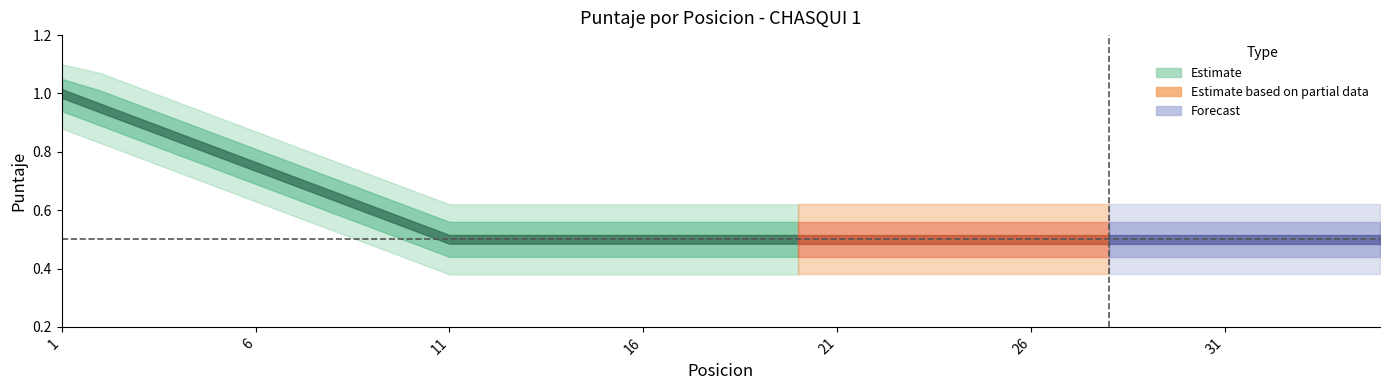

Reading left to right, extract all data points from this chart.

1.0	0.9	0.9	0.8	0.8	0.8	0.7	0.7	0.6	0.6	0.5	0.5	0.5	0.5	0.5	0.5	0.5	0.5	0.5	0.5	0.5	0.5	0.5	0.5	0.5	0.5	0.5	0.5	0.5	0.5	0.5	0.5	0.5	0.5	0.5